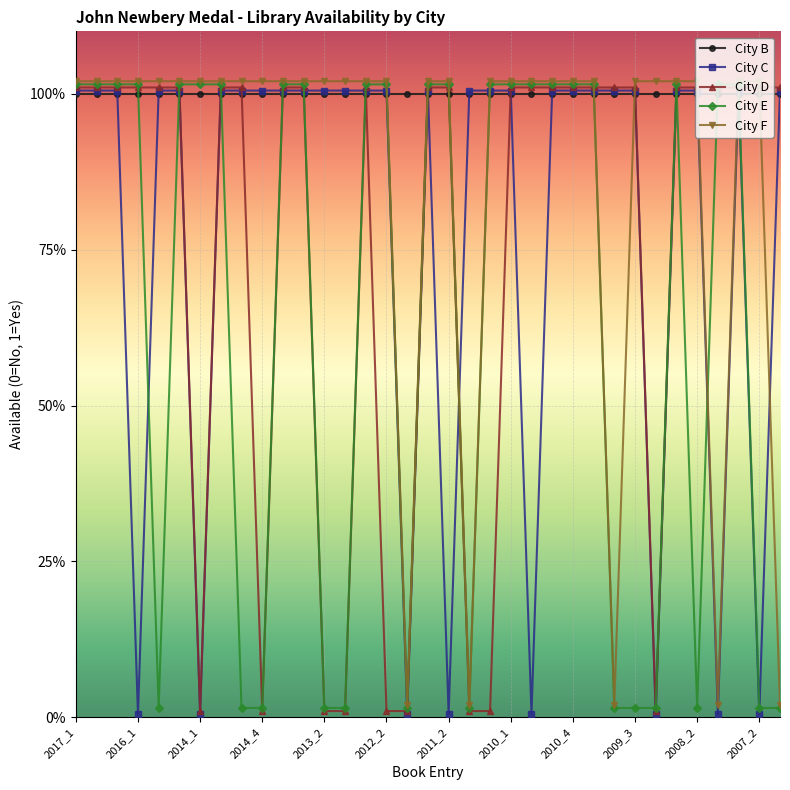

Which series has the largest range (max minus min)?

City D